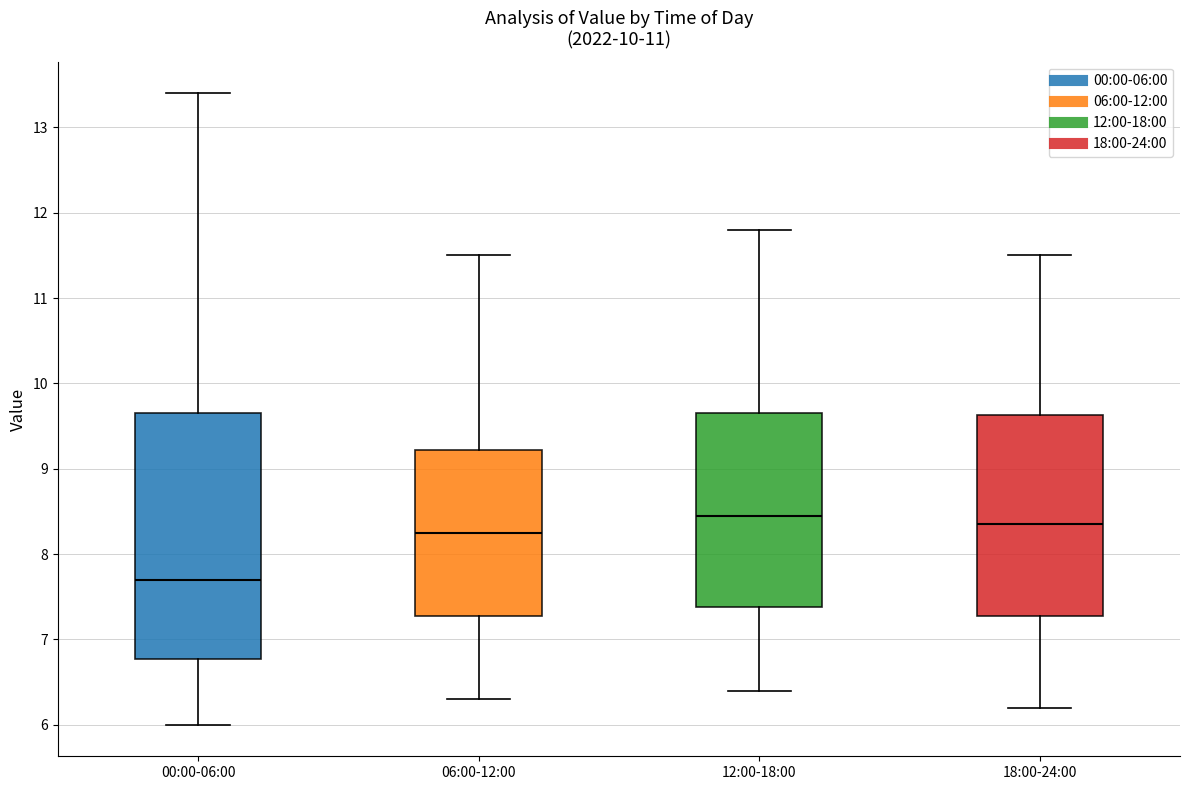

Which box is the tallest, from its lower edge to its upper edge?

00:00-06:00